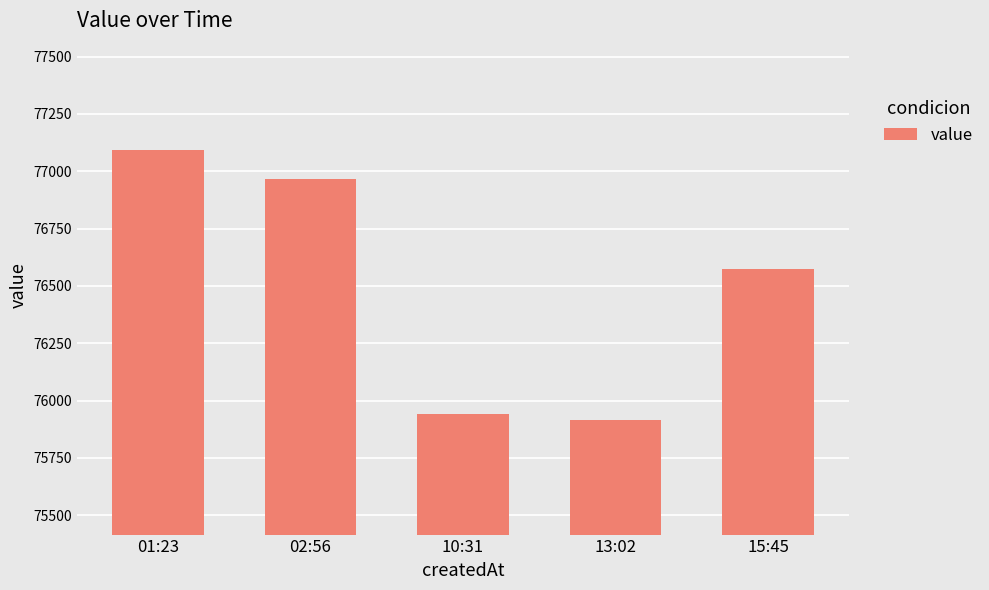

Is it true that the value at 10:31 is 75940.6?

True